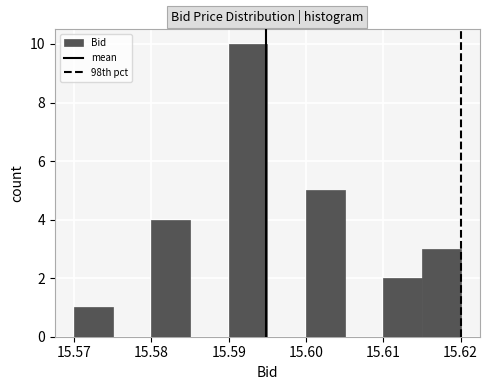

Reading left to right, list every bar in this chart as the range it spans on the x-axis followed by its height. The values are not printed on the chart, so give them approximately, as read against the axis.

15.570 to 15.575: 1
15.575 to 15.580: 0
15.580 to 15.585: 4
15.585 to 15.590: 0
15.590 to 15.595: 10
15.595 to 15.600: 0
15.600 to 15.605: 5
15.605 to 15.610: 0
15.610 to 15.615: 2
15.615 to 15.620: 3